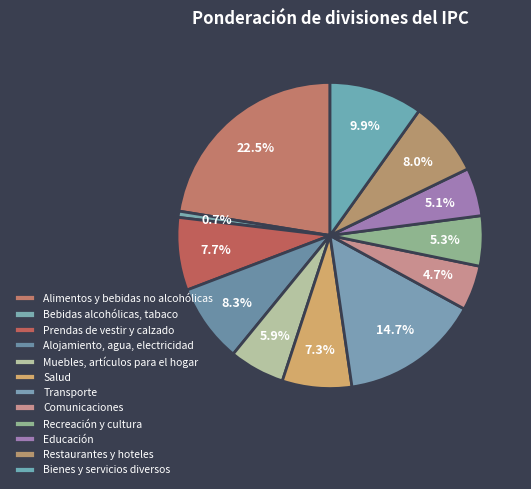

To the nearest percent, what is the difference between the Muebles, artículos para el hogar and Restaurantes y hoteles slice percentages?

2%